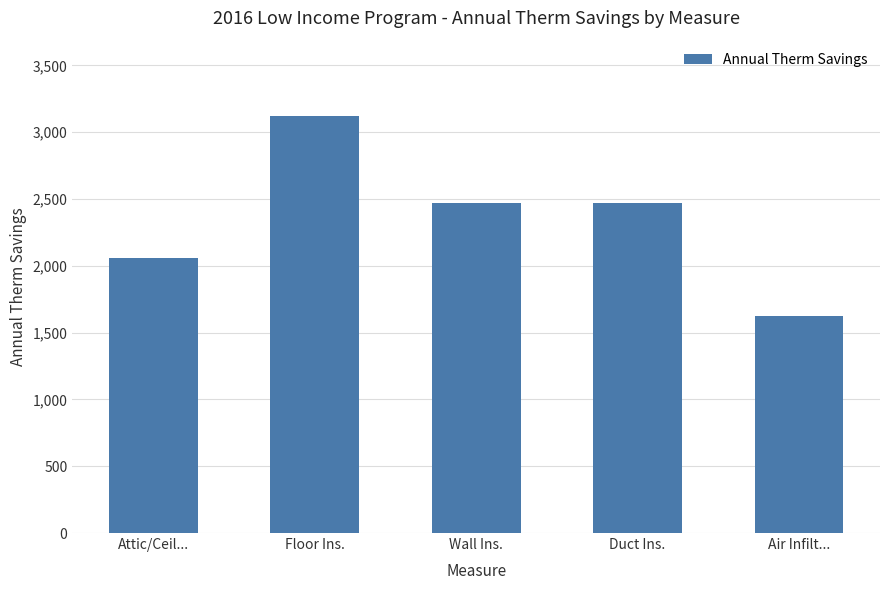

What is the label of the 3rd bar from the left?

Wall Ins.